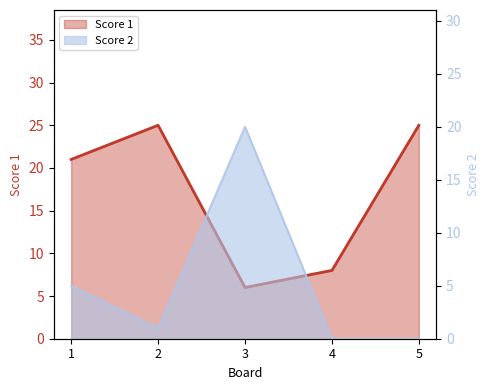

Between 3 and 1, which is larger?

1